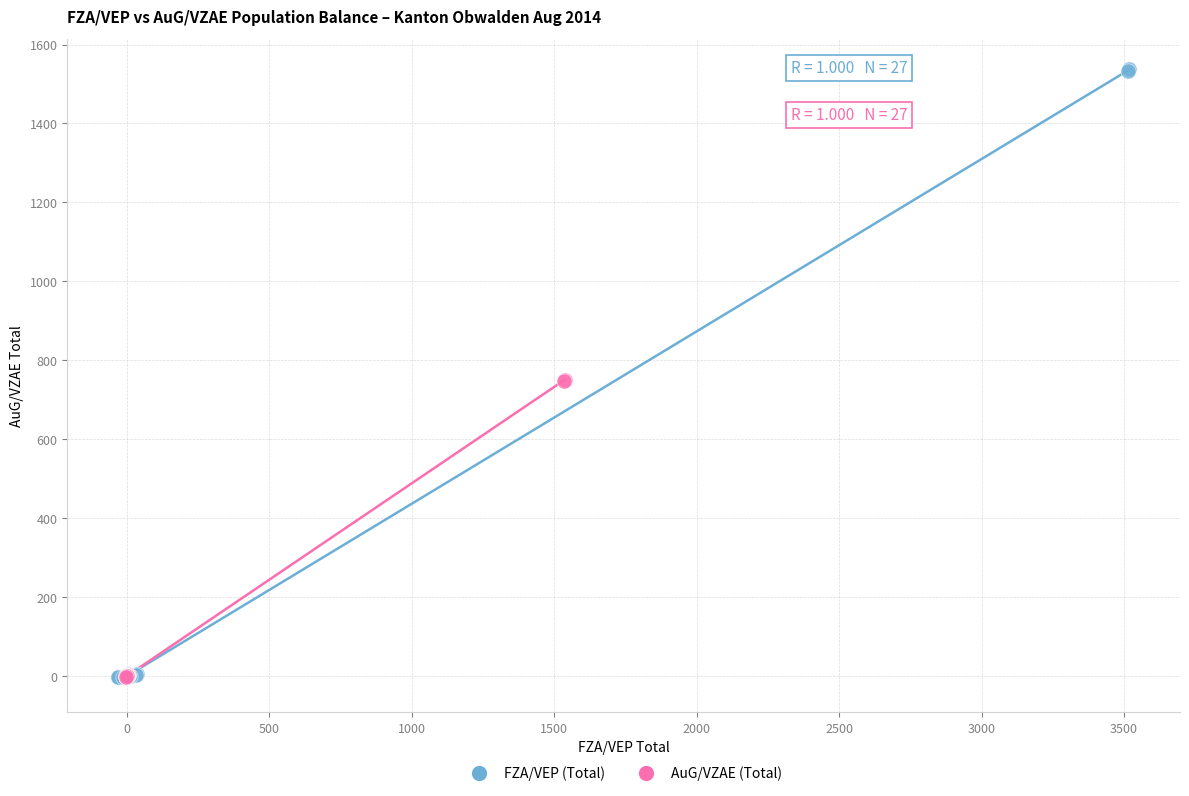

Which series has the widest spread of Y values?

FZA/VEP (Total)